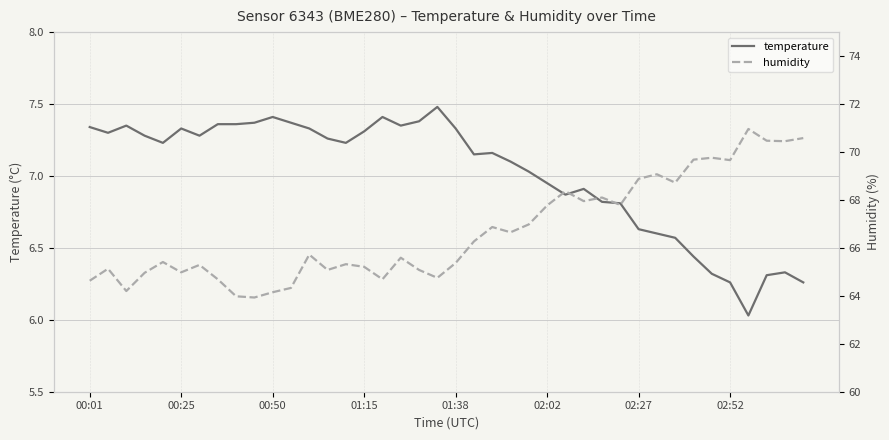

Reading left to right, extract all data points from this chart.

temperature: 7.3	7.3	7.3	7.3	7.2	7.3	7.3	7.4	7.4	7.4	7.4	7.4	7.3	7.3	7.2	7.3	7.4	7.3	7.4	7.5	7.3	7.2	7.2	7.1	7.0	7.0	6.9	6.9	6.8	6.8	6.6	6.6	6.6	6.4	6.3	6.3	6.0	6.3	6.3	6.3
humidity: 64.6	65.1	64.2	65.0	65.4	65.0	65.3	64.7	64.0	63.9	64.2	64.3	65.7	65.1	65.3	65.2	64.7	65.6	65.1	64.8	65.4	66.3	66.9	66.7	67.0	67.8	68.4	68.0	68.1	67.8	68.9	69.1	68.7	69.7	69.8	69.7	71.0	70.5	70.5	70.6